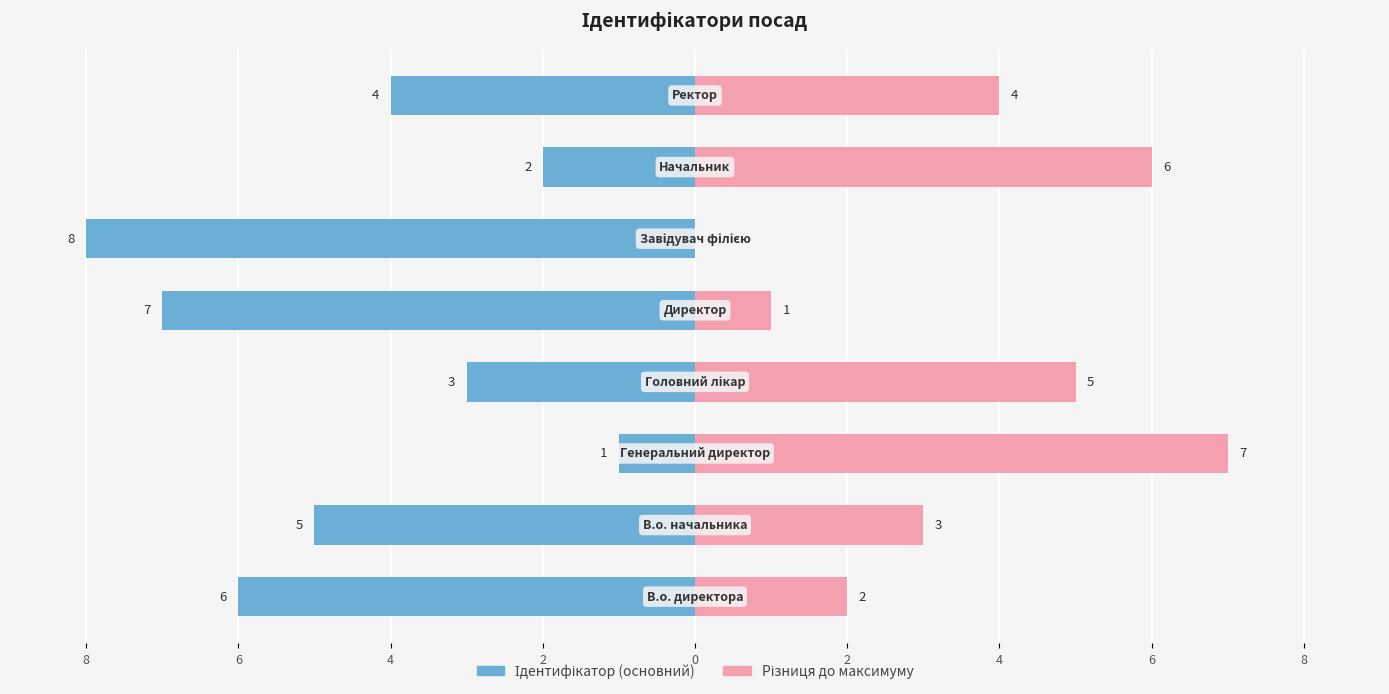

Reading left to right, extract all data points from this chart.

Ідентифікатор (основний): -6	-5	-1	-3	-7	-8	-2	-4
Різниця до максимуму: 2	3	7	5	1	0	6	4